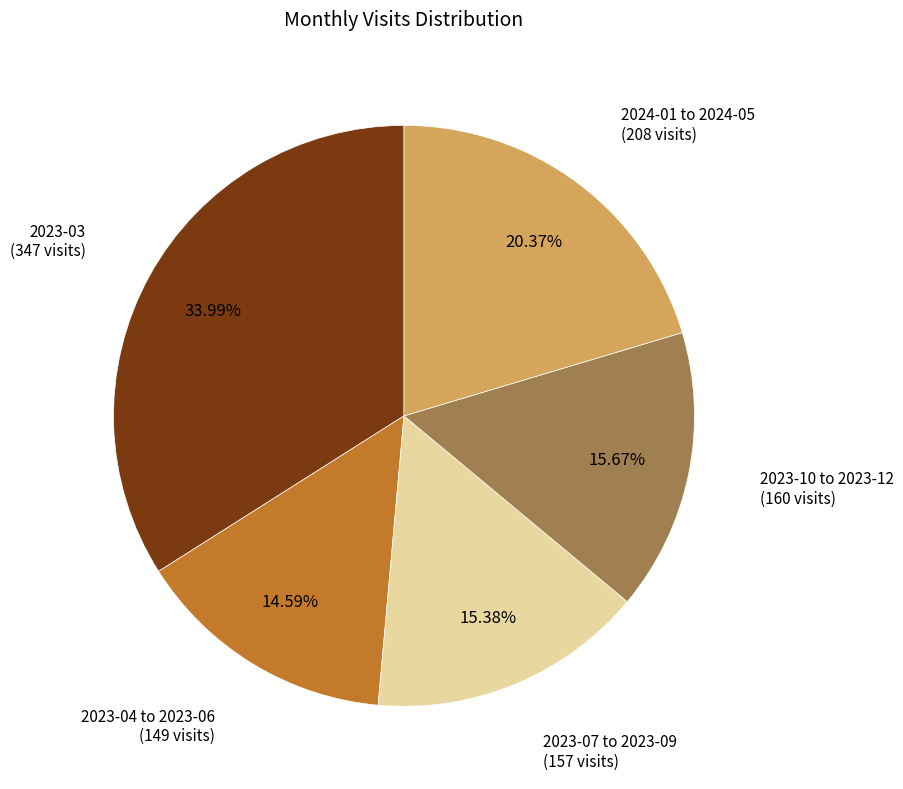

Does any single category account for the majority?

No